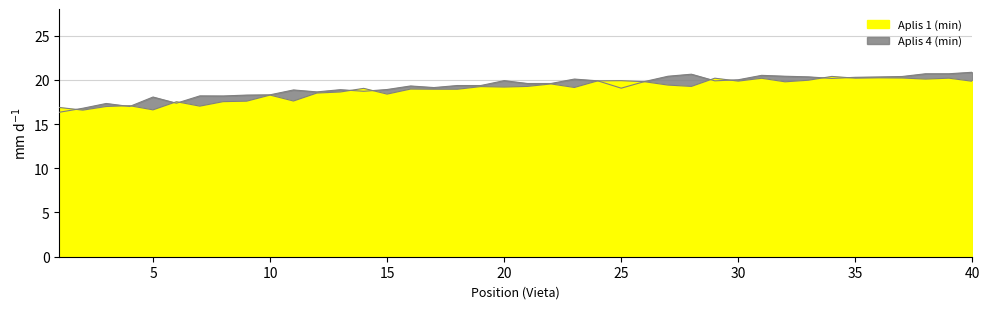

How many values in the Aplis 1 (min) series are below 19?

17